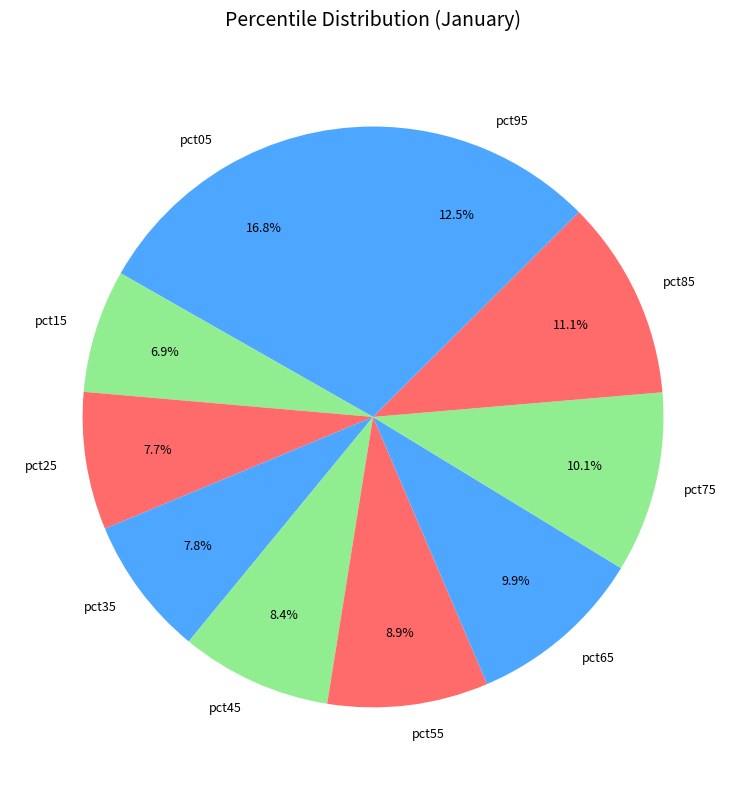

Is it true that pct45 is 1% of the pie?

False